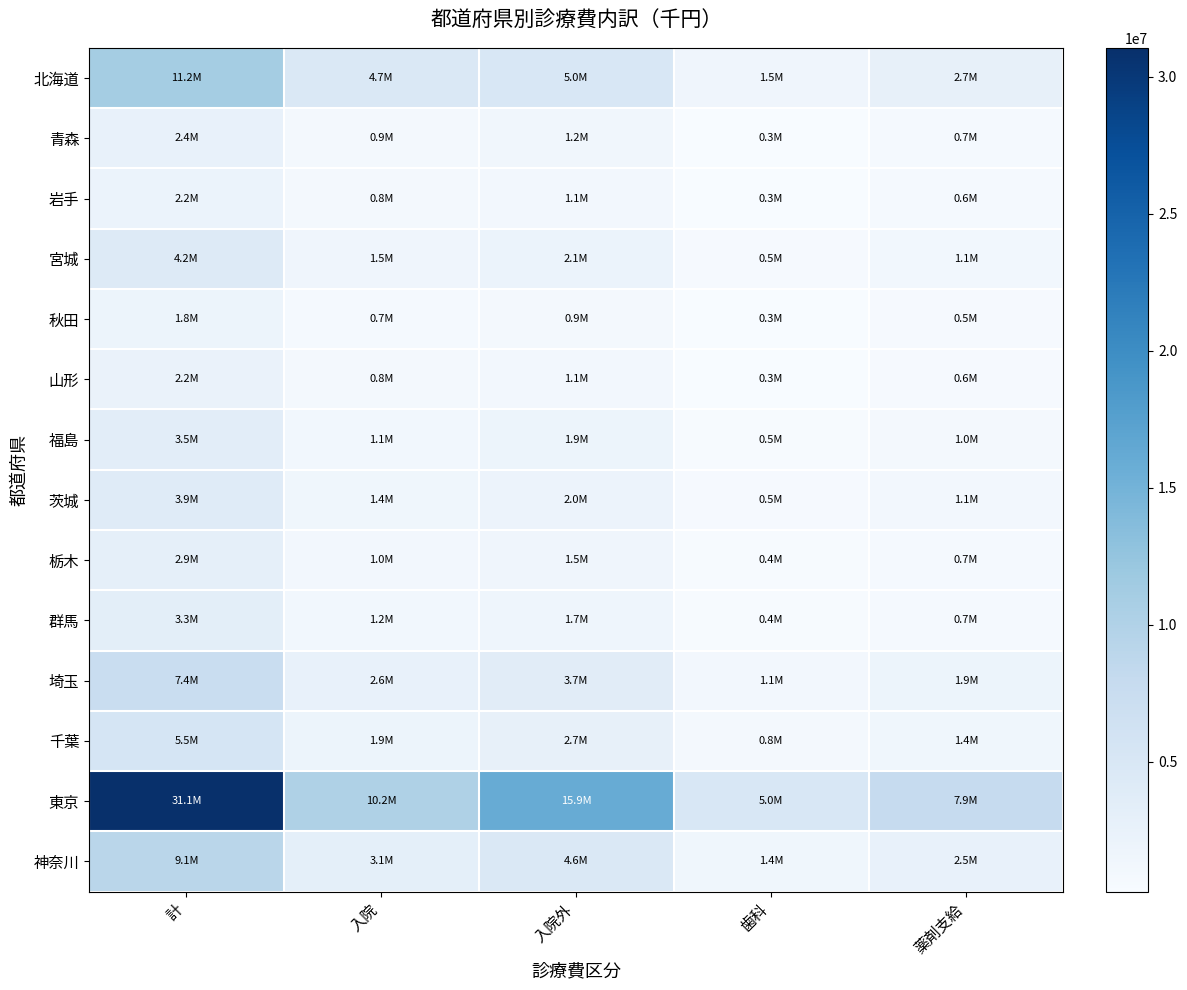

At 歯科, list the series in order from largest to smallest.

東京, 北海道, 神奈川, 埼玉, 千葉, 茨城, 宮城, 福島, 群馬, 栃木, 青森, 岩手, 山形, 秋田